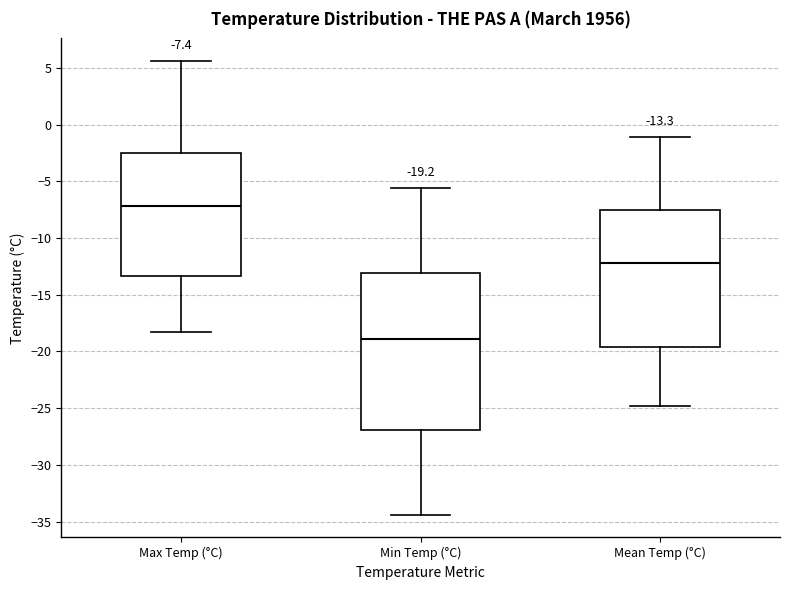

Which box has the lowest median line?

Min Temp (°C)